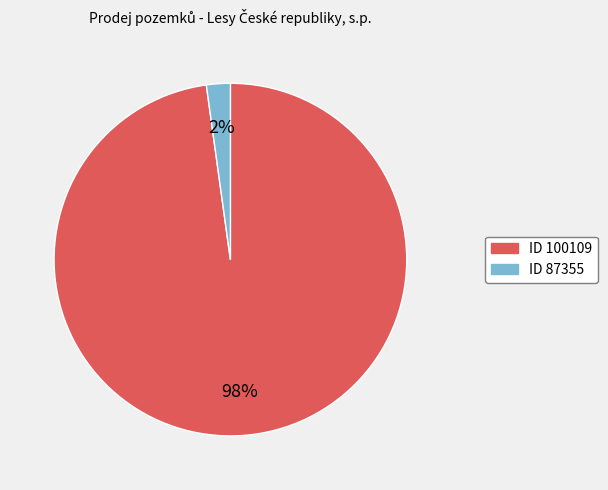

Is there any slice that represents more than half of the pie?

Yes